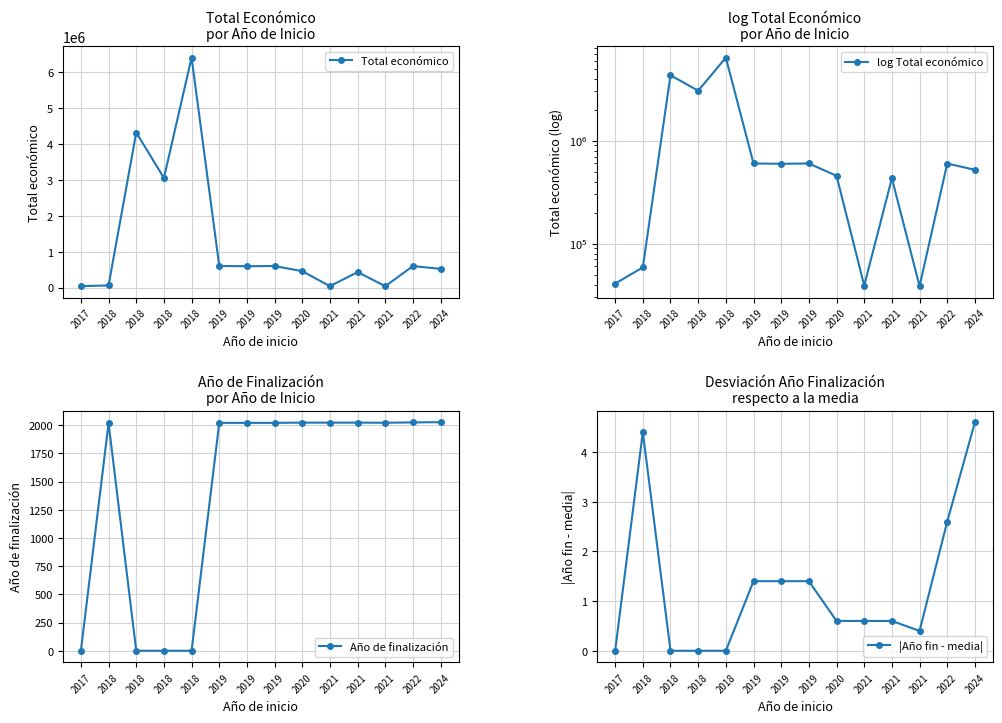

What is the difference between the second highest and minimum values in the Total económico series?

4277845